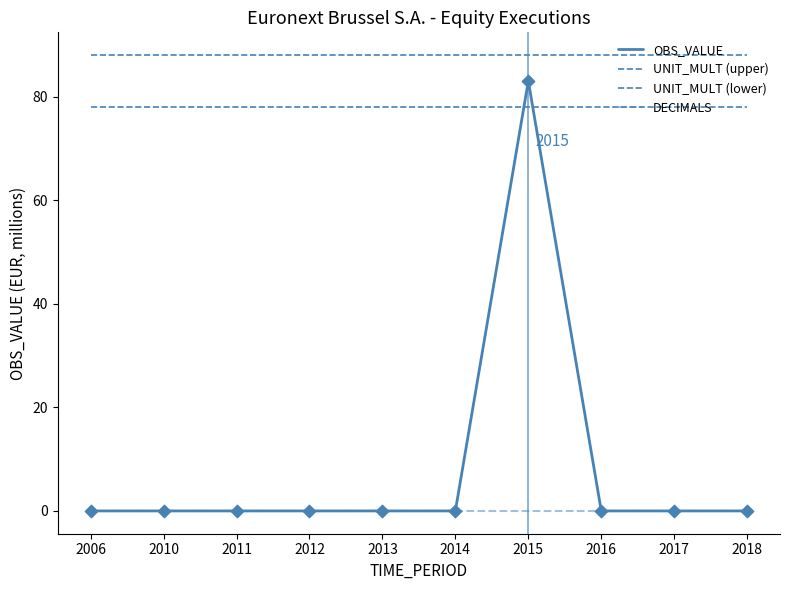

What is the total value across all series at 2011?

166